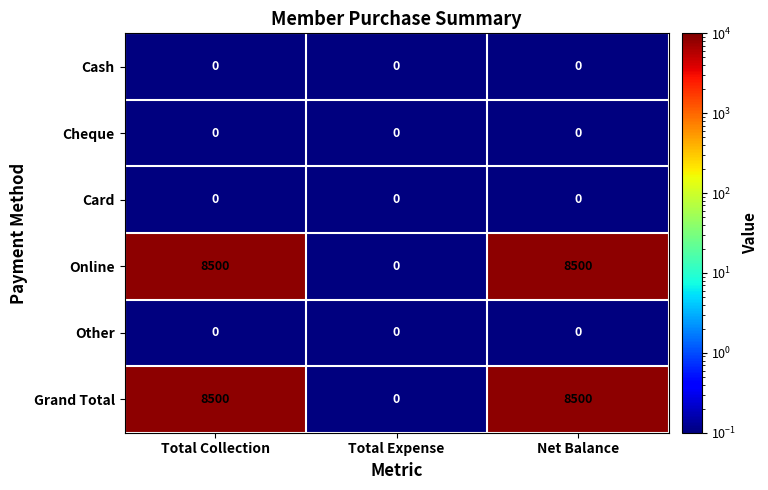

The Cash series shows 0 at Net Balance. True or false?

True